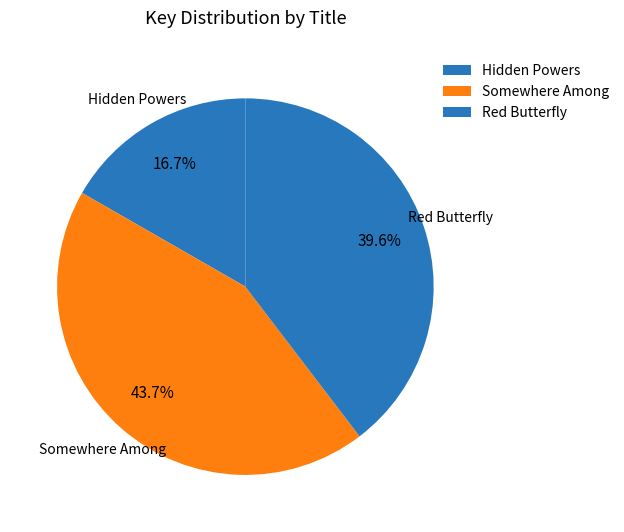

To the nearest percent, what is the difference between the Red Butterfly and Somewhere Among slice percentages?

4%